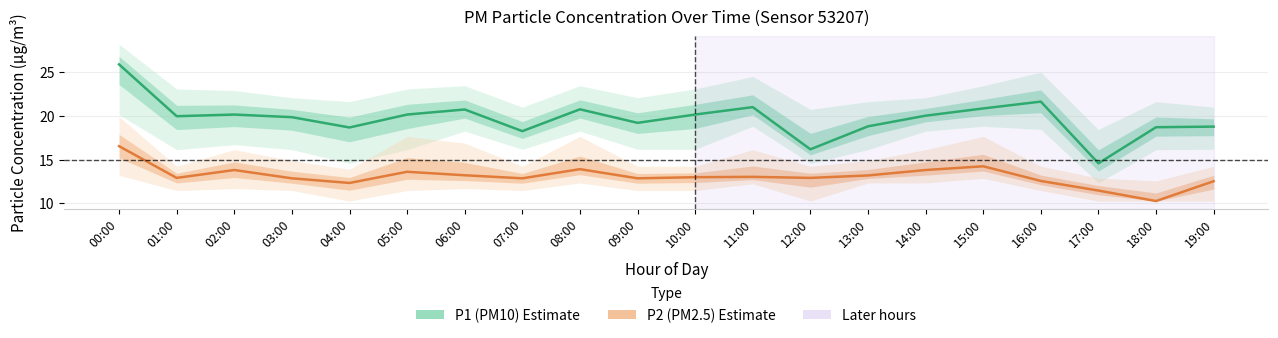

Reading left to right, extract all data points from this chart.

P1: 00:00=25.9	01:00=20.0	02:00=20.1	03:00=19.9	04:00=18.7	05:00=20.1	06:00=20.7	07:00=18.2	08:00=20.8	09:00=19.2	10:00=20.1	11:00=21.0	12:00=16.2	13:00=18.8	14:00=20.0	15:00=20.9	16:00=21.6	17:00=14.6	18:00=18.7	19:00=18.8
P1_upper: 00:00=28.2	01:00=23.1	02:00=22.9	03:00=22.1	04:00=21.6	05:00=23.1	06:00=23.4	07:00=21.0	08:00=23.4	09:00=22.1	10:00=23.1	11:00=24.5	12:00=20.8	13:00=21.6	14:00=22.1	15:00=23.4	16:00=25.0	17:00=18.4	18:00=21.6	19:00=21.0
P1_lower: 00:00=20.1	01:00=16.1	02:00=16.7	03:00=16.1	04:00=14.6	05:00=16.1	06:00=18.2	07:00=16.2	08:00=18.2	09:00=16.2	10:00=16.2	11:00=18.8	12:00=14.6	13:00=16.1	14:00=18.2	15:00=18.8	16:00=18.4	17:00=12.3	18:00=16.1	19:00=16.2
P2: 00:00=16.5	01:00=12.9	02:00=13.8	03:00=12.8	04:00=12.3	05:00=13.6	06:00=13.2	07:00=12.8	08:00=13.9	09:00=12.8	10:00=13.0	11:00=13.0	12:00=12.9	13:00=13.2	14:00=13.8	15:00=14.2	16:00=12.6	17:00=11.4	18:00=10.2	19:00=12.5
P2_upper: 00:00=19.9	01:00=14.2	02:00=16.1	03:00=14.9	04:00=13.9	05:00=17.6	06:00=16.9	07:00=14.2	08:00=17.6	09:00=14.2	10:00=14.2	11:00=16.1	12:00=14.2	13:00=14.9	14:00=16.1	15:00=17.6	16:00=14.2	17:00=12.9	18:00=12.6	19:00=14.2
P2_lower: 00:00=13.2	01:00=11.4	02:00=11.7	03:00=11.4	04:00=10.2	05:00=11.4	06:00=11.7	07:00=11.4	08:00=12.3	09:00=11.4	10:00=11.4	11:00=12.2	12:00=10.2	13:00=12.3	14:00=12.3	15:00=12.8	16:00=11.4	17:00=10.2	18:00=10.2	19:00=10.2